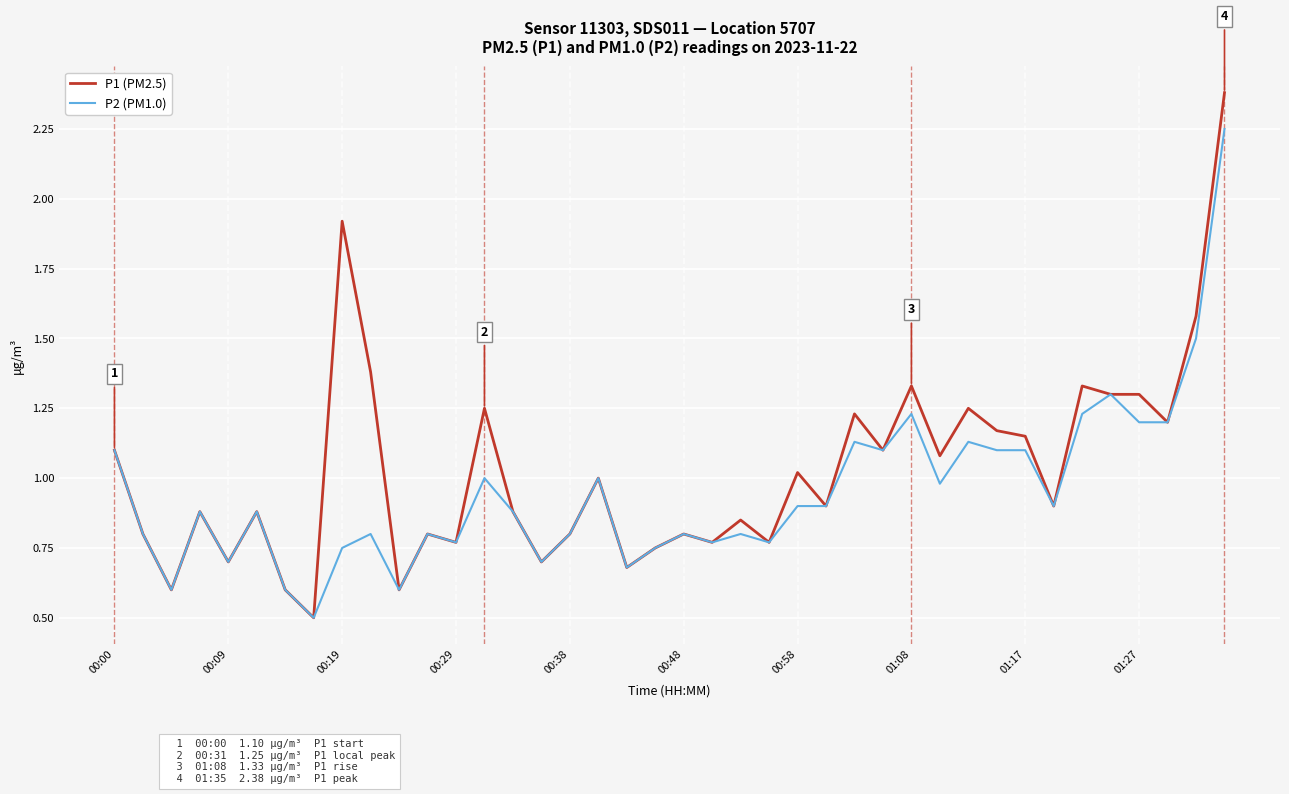

Rank the series by their maximum value, from highest to lowest.

P1 (PM2.5), P2 (PM1.0)